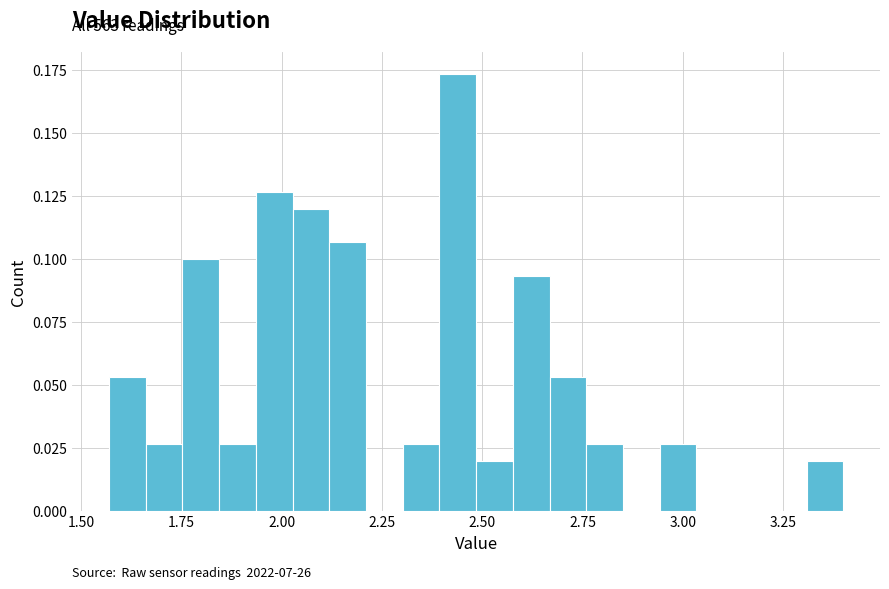

Around what value on the x-axis is the tallest bar? Give the approximate position of its centre, as read against the axis.

2.45